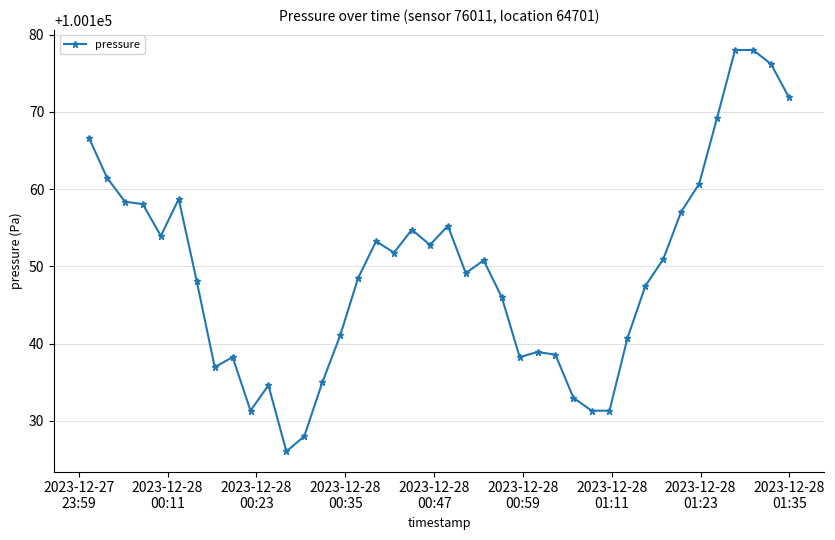

What is the greatest value displayed?

100178.0